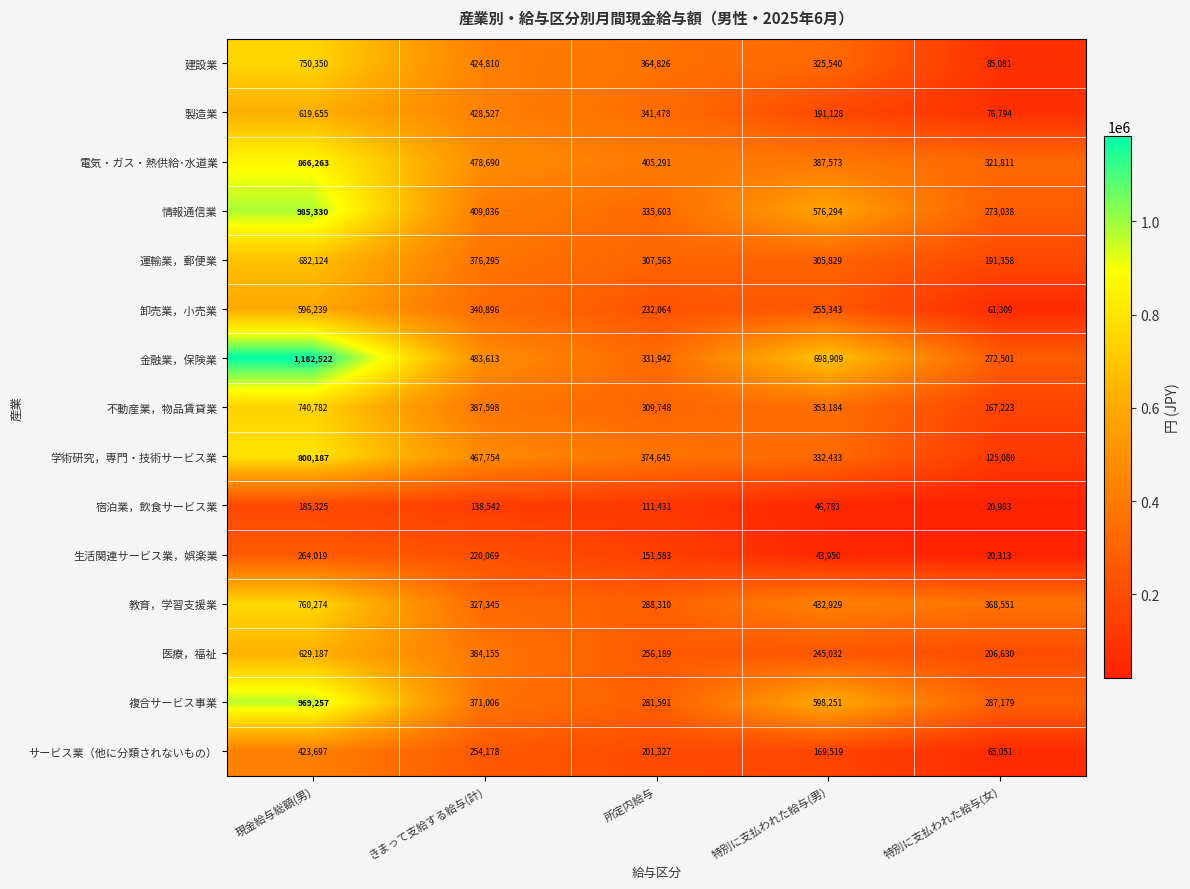

At which category is the sum across all series the highest?

現金給与総額(男)